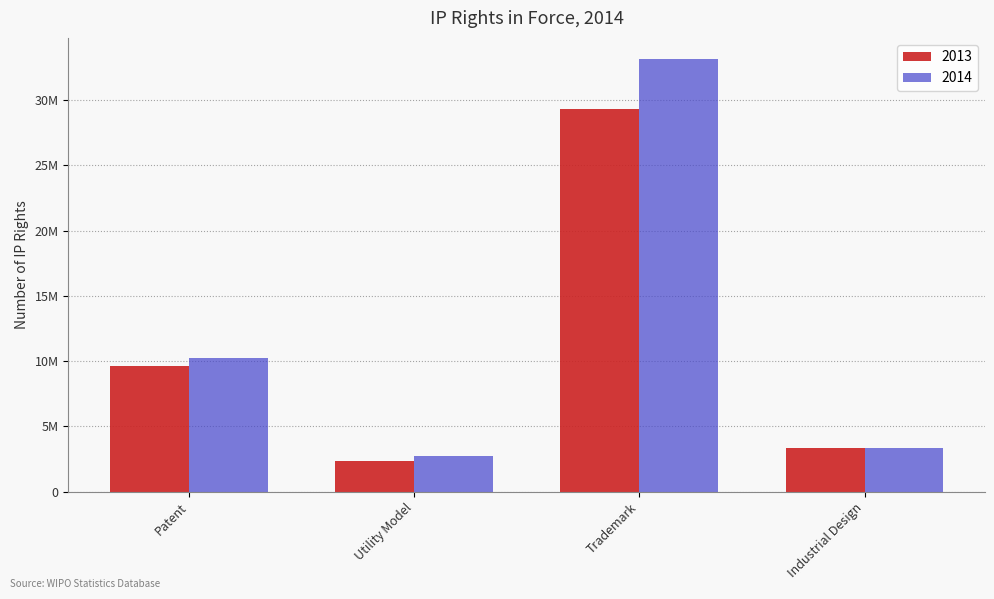

Where is 2013 nearest to the value 15858087?

Patent